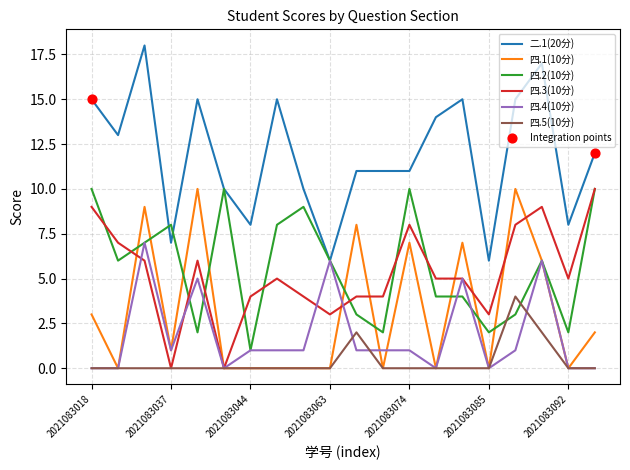

Which series has the largest total across all categories?

二.1(20分)